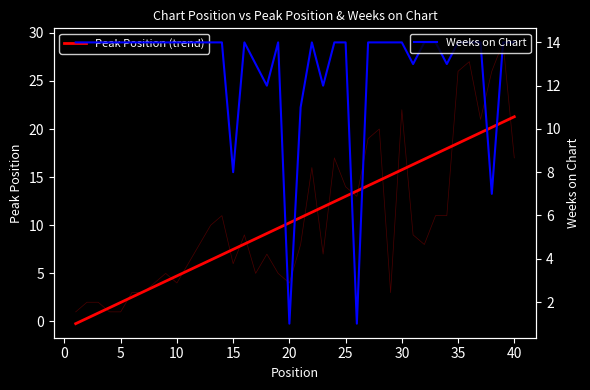

What is the sum of the Weeks on Chart values at 20 and 23?

13